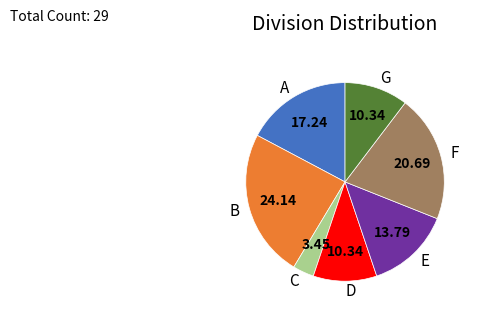

Does E account for over 50% of the chart?

No